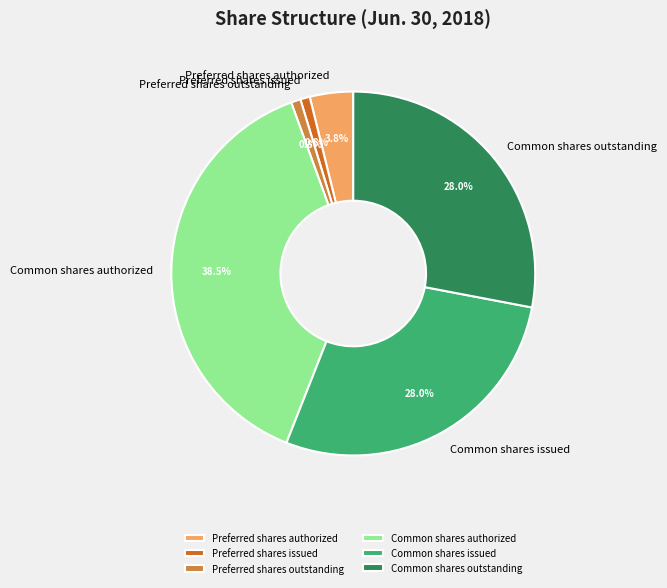

Is the sum of Common shares outstanding and Preferred shares outstanding greater than half?

No